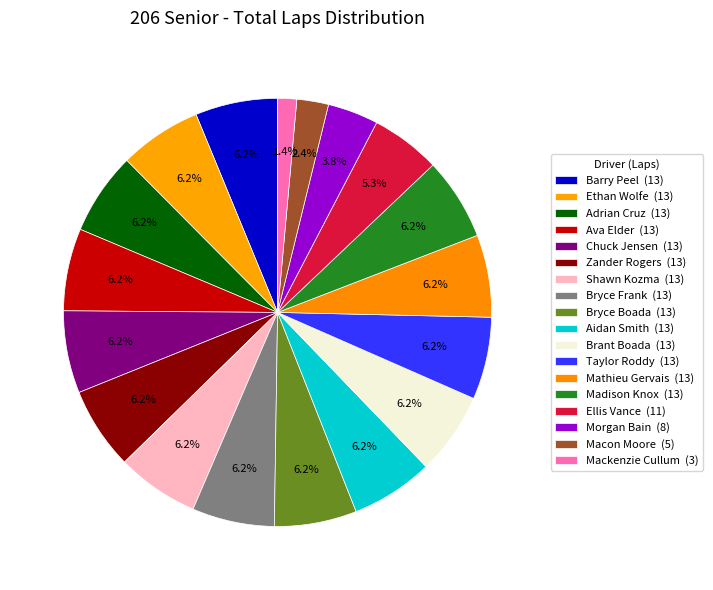

Does any single category account for the majority?

No